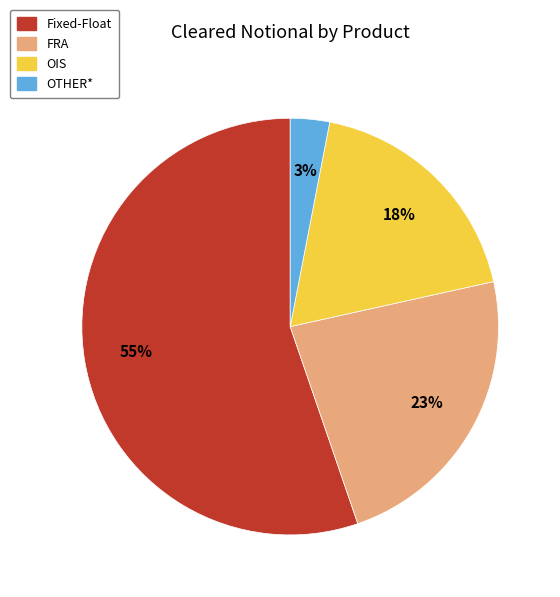

Is it true that OIS is 32% of the pie?

False